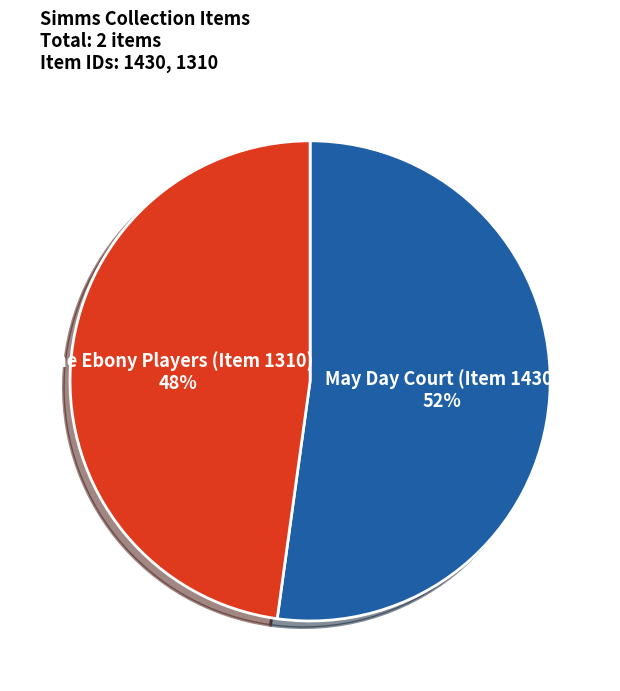

To the nearest percent, what is the difference between the largest and smallest slice percentages?

4%